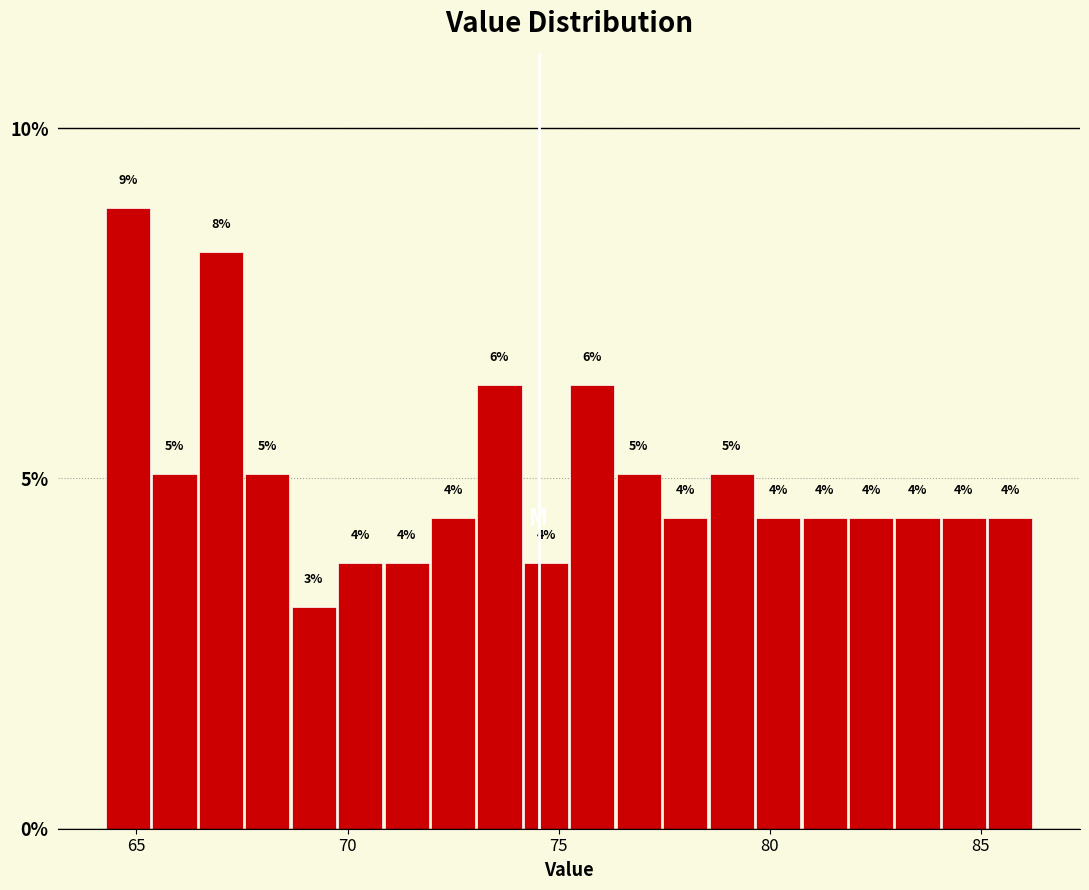

Read against the x-axis, roughly where is the centre of the tallest bar?

65.0